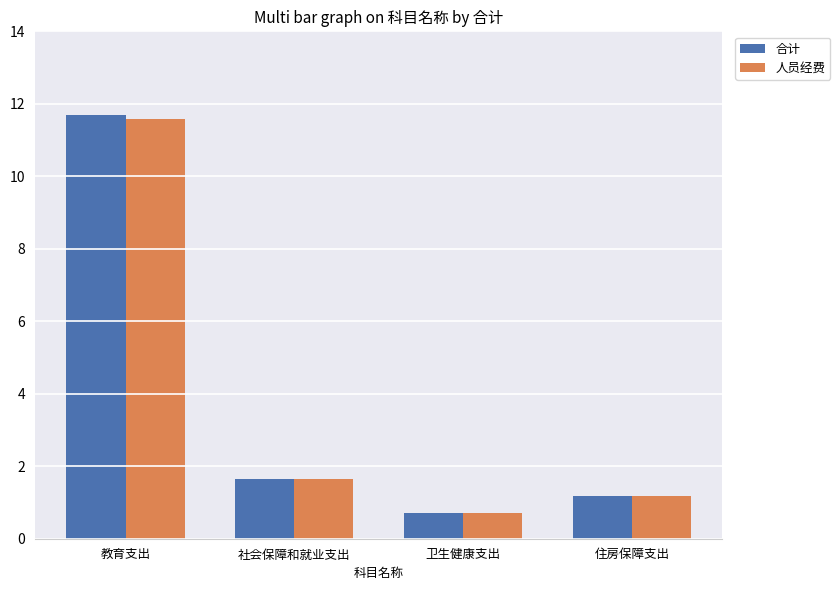

List the labels in order of 合计 value, smallest first.

卫生健康支出, 住房保障支出, 社会保障和就业支出, 教育支出